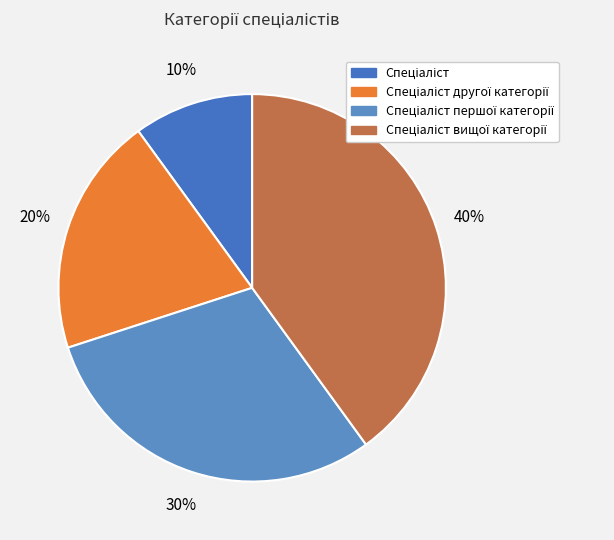

Is Спеціаліст вищої категорії the majority of the pie?

No